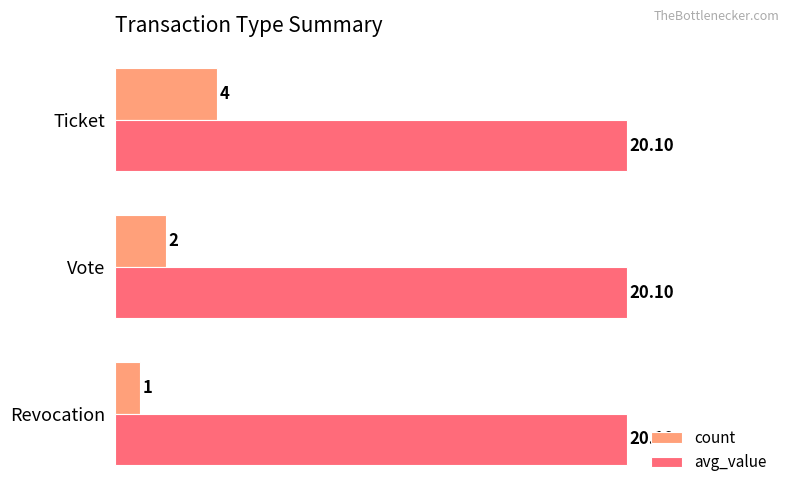

What is the sum of all count values?

7.0